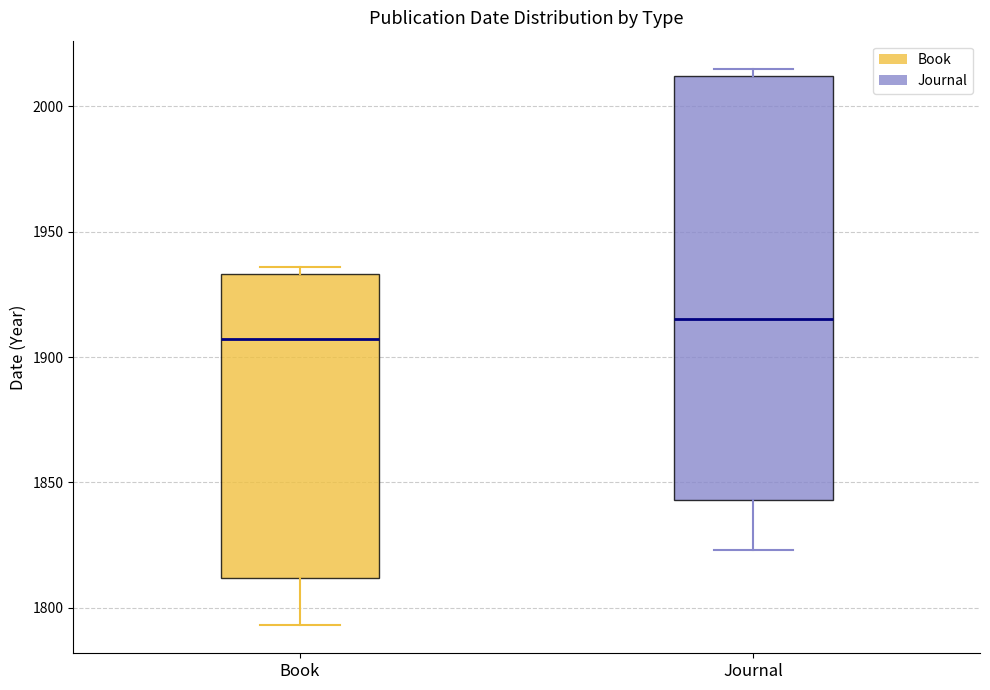

Comparing the boxes themselves (not the whiskers), which one is the tallest?

Journal